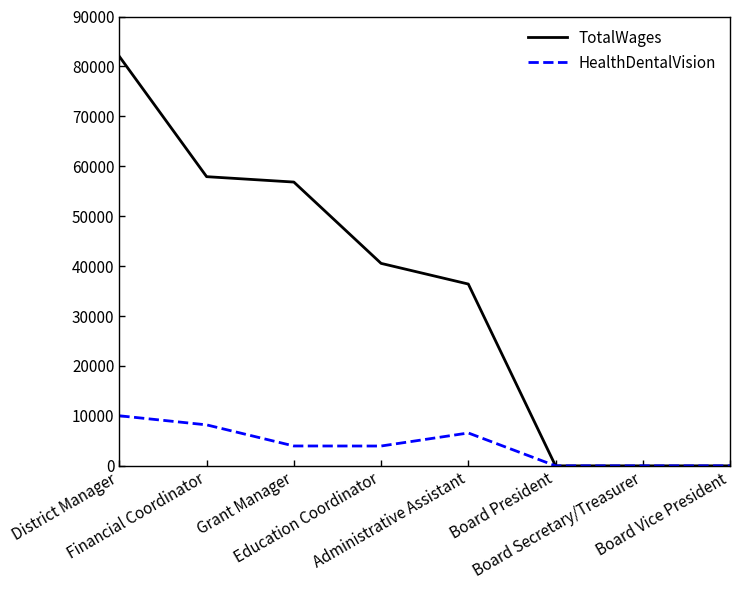

At which label does HealthDentalVision reach its peak?

District Manager